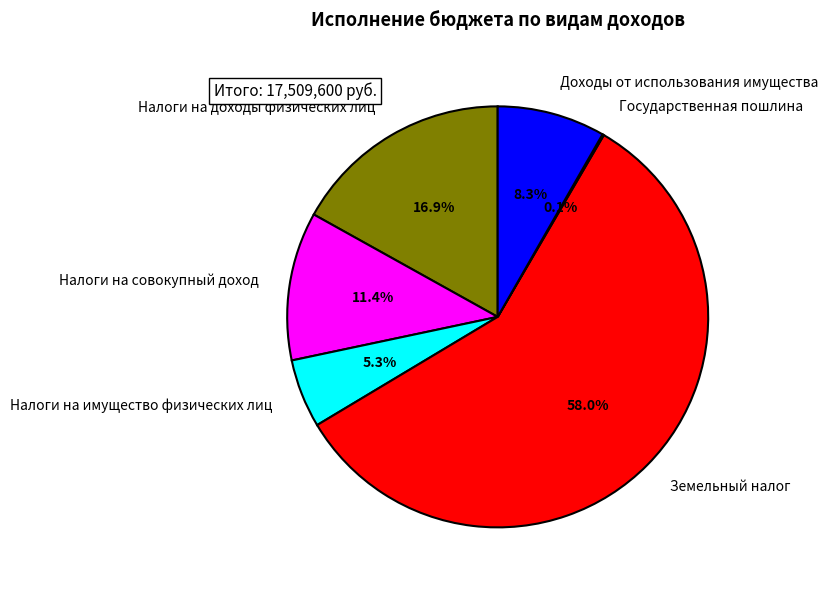

Is Земельный налог the majority of the pie?

Yes